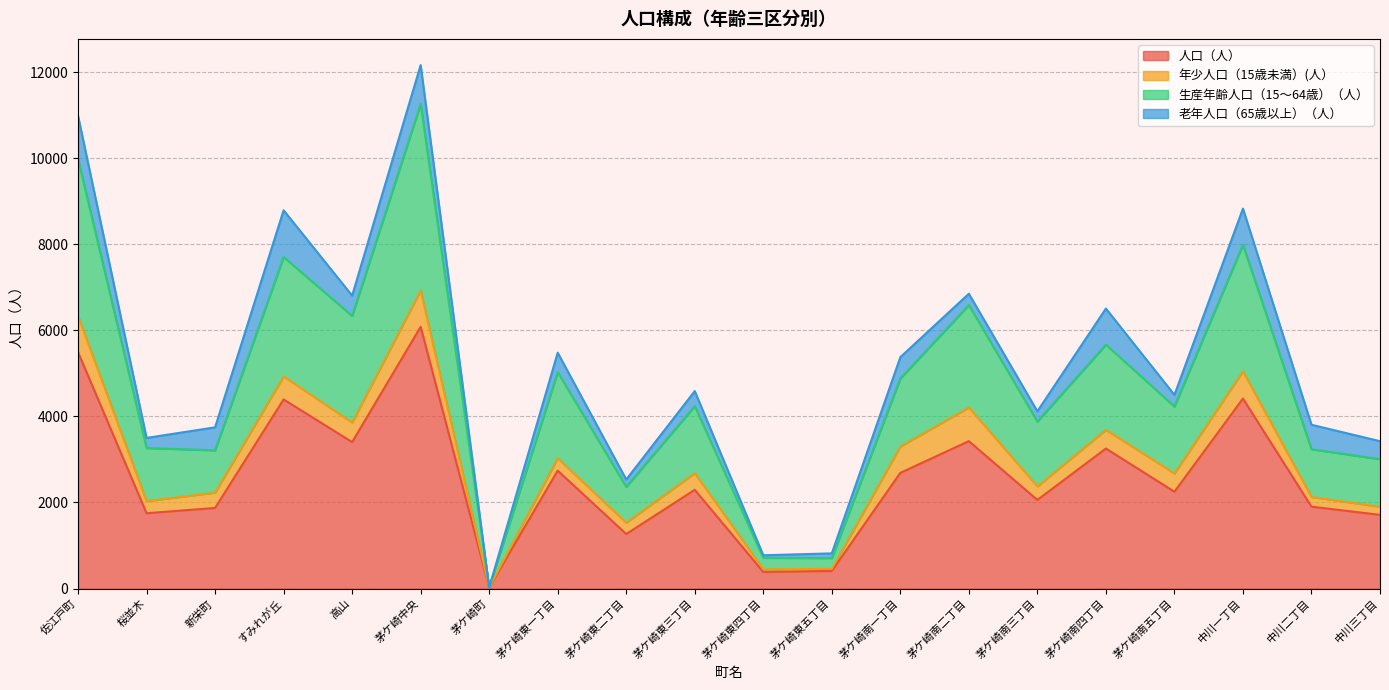

What is the total value across all series at 茅ケ崎南一丁目?

5376